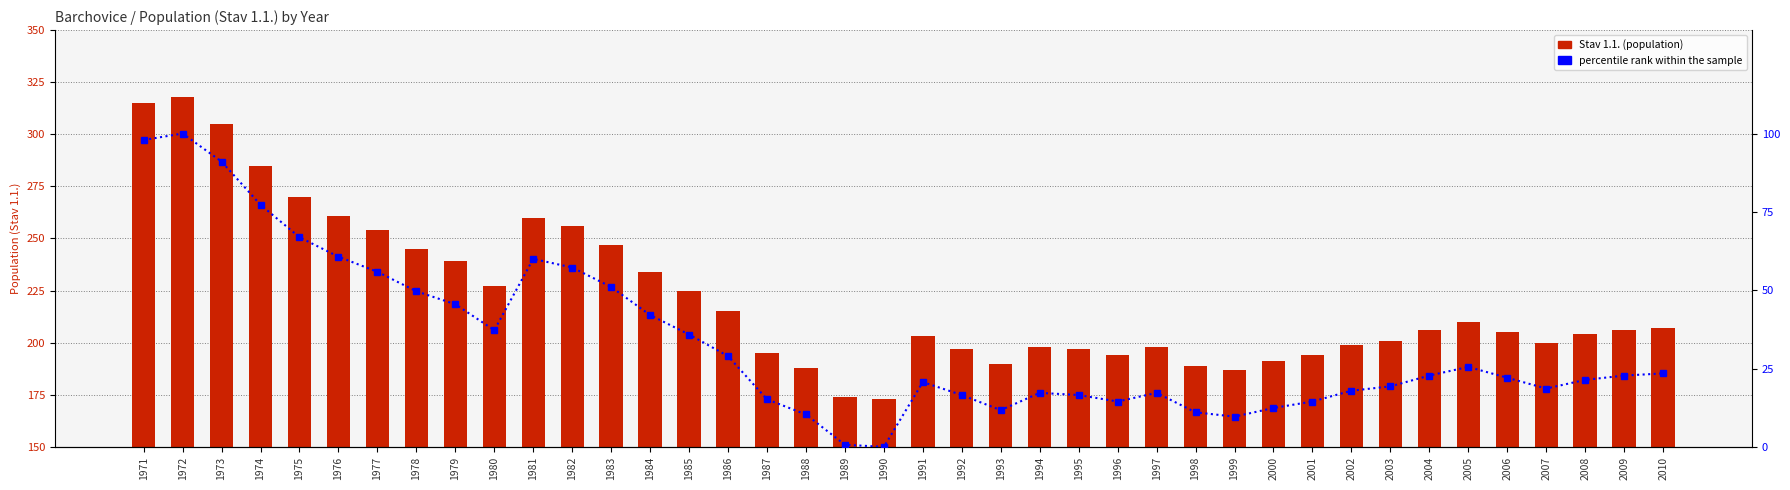

Which series has the largest range (max minus min)?

Stav 1.1. (population)